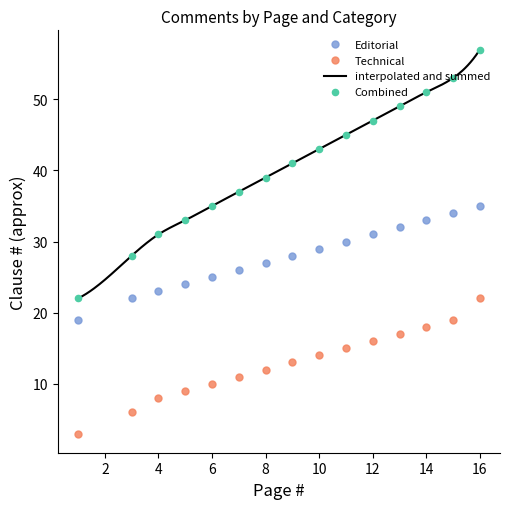

Which series contains the lowest Y value?

Technical